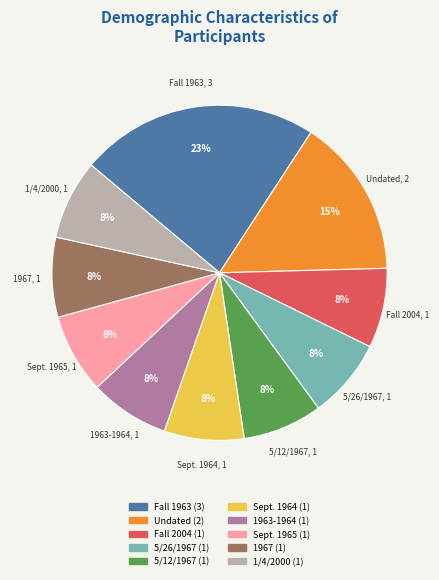

Which slice is the largest?

Fall 1963